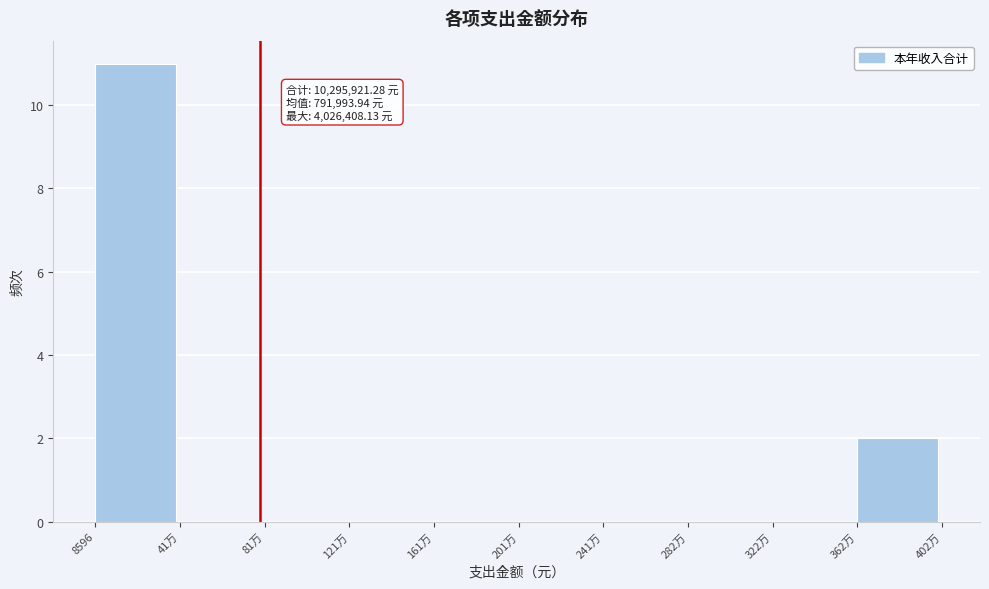

Reading left to right, transcribe all the data shown in this chart.

8596=11	41万=0	81万=0	121万=0	161万=0	201万=0	241万=0	282万=0	322万=0	362万=2